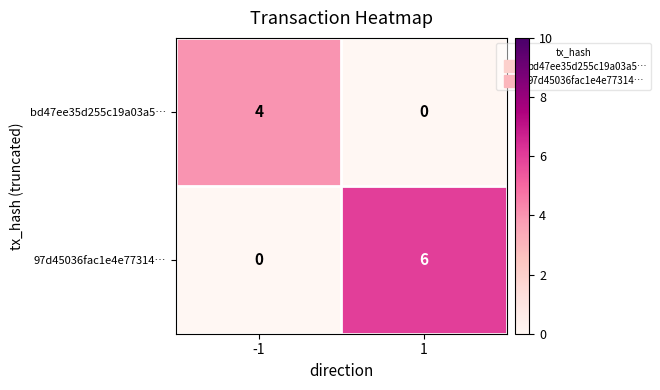

Reading left to right, extract all data points from this chart.

bd47ee35d255c19a03a5…: -1=4	1=0
97d45036fac1e4e77314…: -1=0	1=6